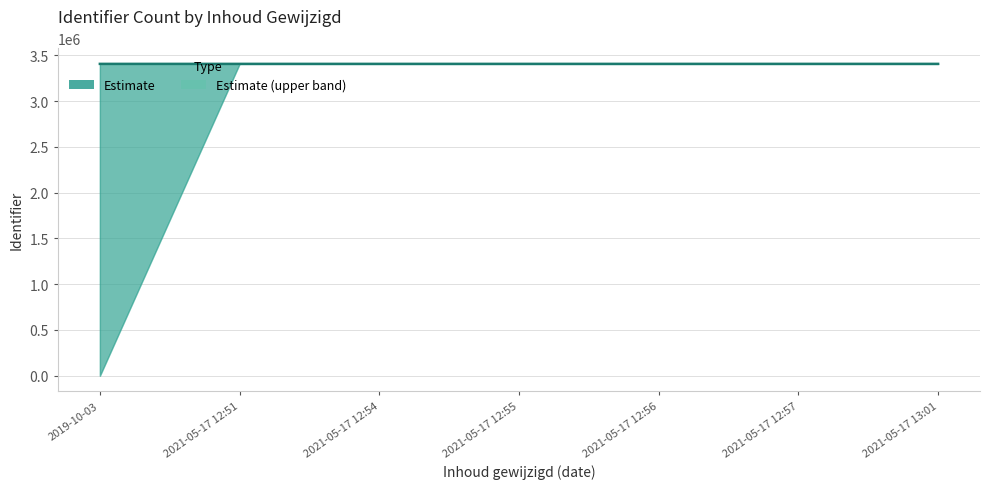

What is the label of the 1st point from the right?

2021-05-17 13:01